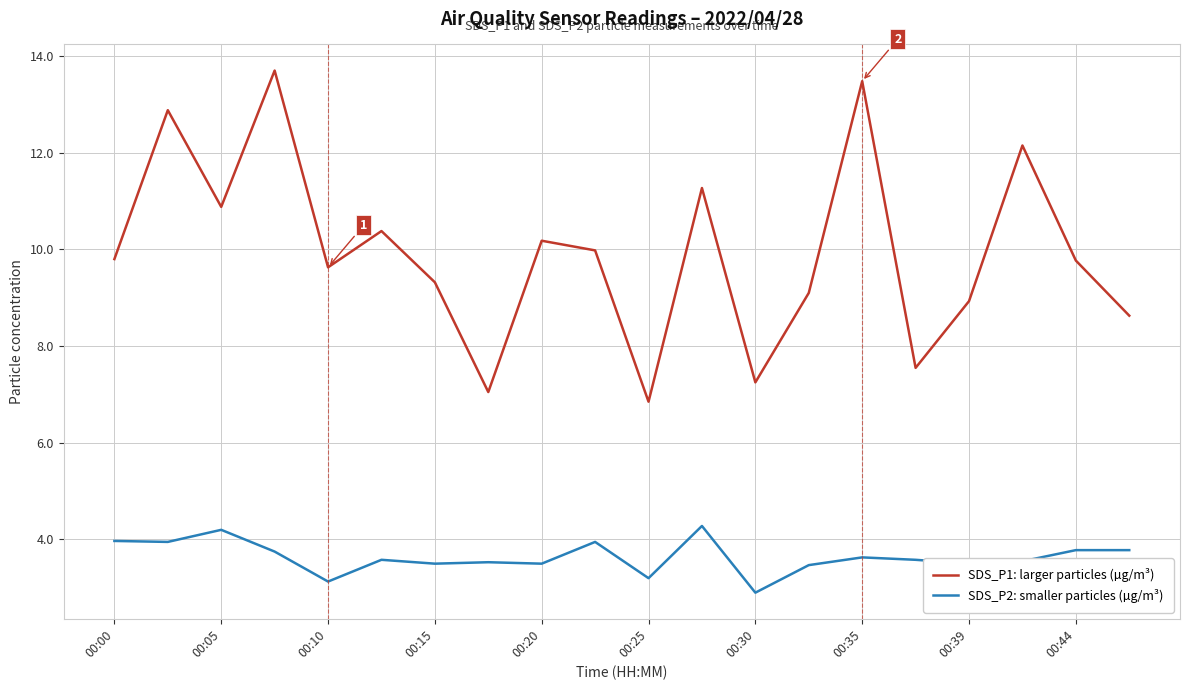

What are all the series names shown in the legend?

SDS_P1: larger particles (µg/m³), SDS_P2: smaller particles (µg/m³)